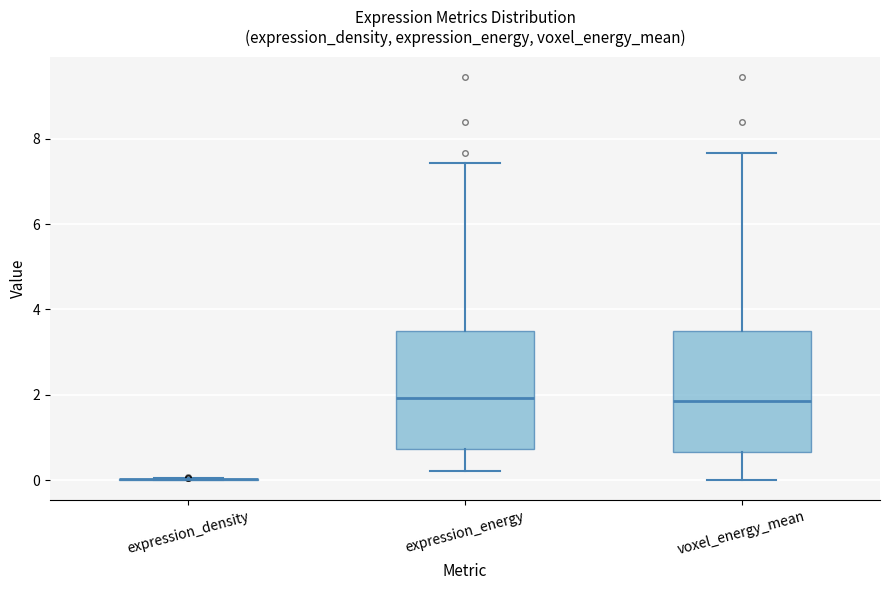

Reading left to right, transcribe this box plot: for each box, give where its median line is, the range the box spans, and where its two whiskers end, as read against the y-axis. The values are not printed on the chart, so give them approximately, as read against the axis.

expression_density: box collapsed to a line at 0.0, whiskers 0.0 to 0.0
expression_energy: median 2.0, box 0.8 to 3.4, whiskers 0.2 to 7.4
voxel_energy_mean: median 1.8, box 0.6 to 3.4, whiskers 0.0 to 7.6